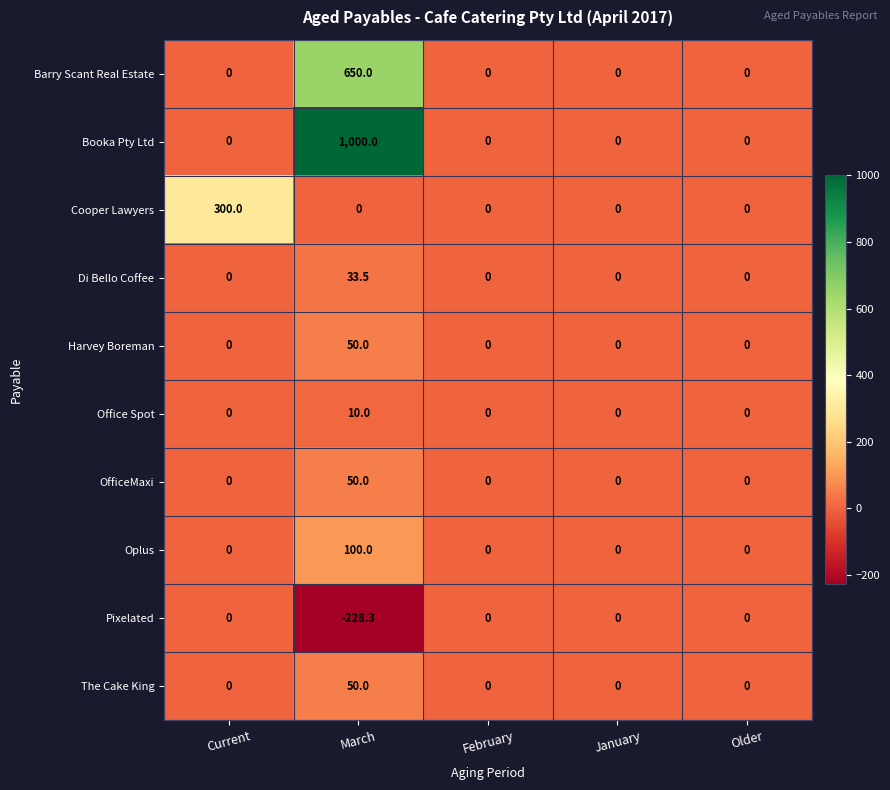

What is the total value across all series at Current?

300.0